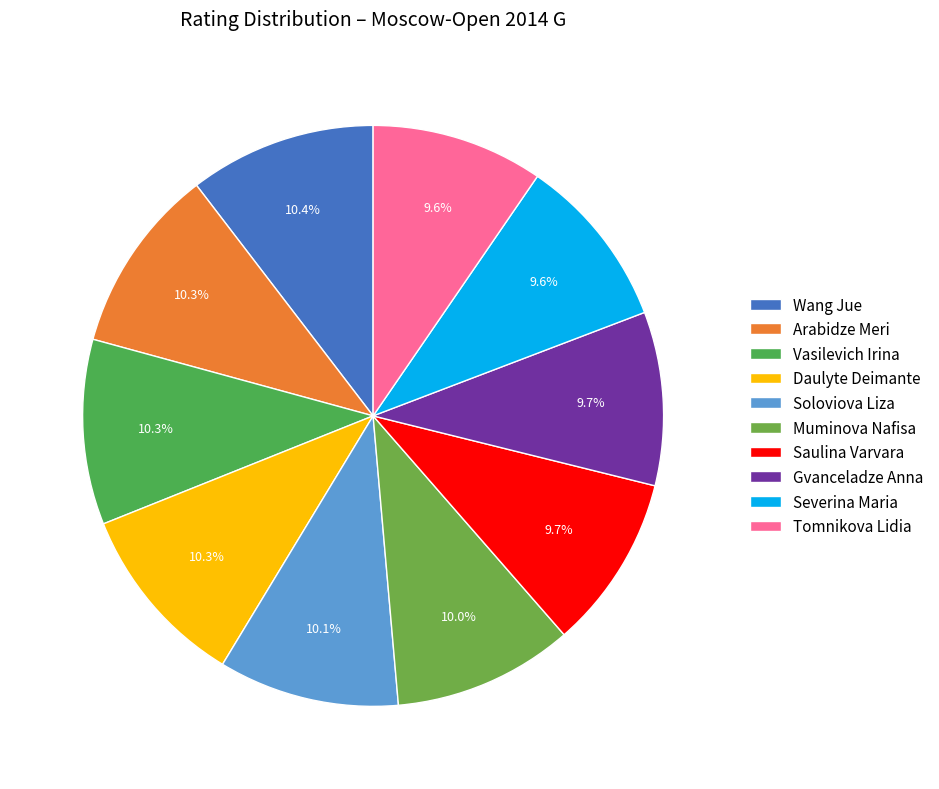

Is Daulyte Deimante the majority of the pie?

No